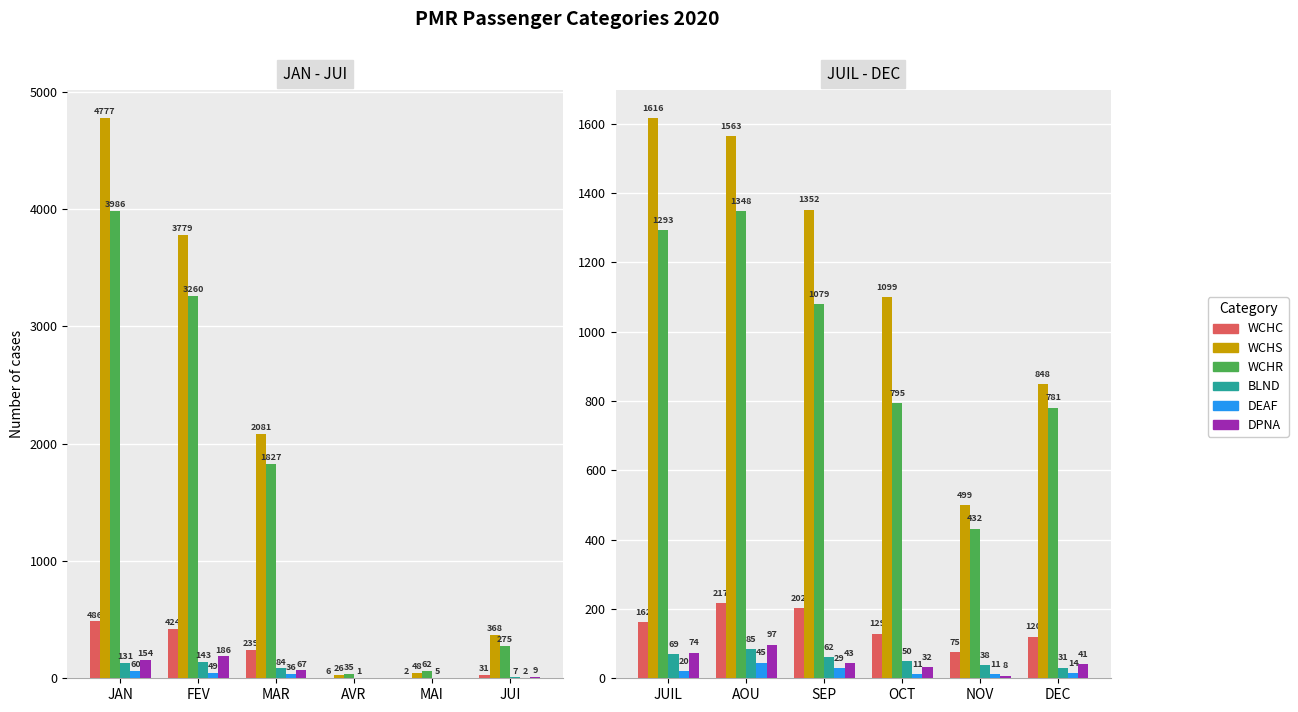

Count the number of data series in this chart.

6